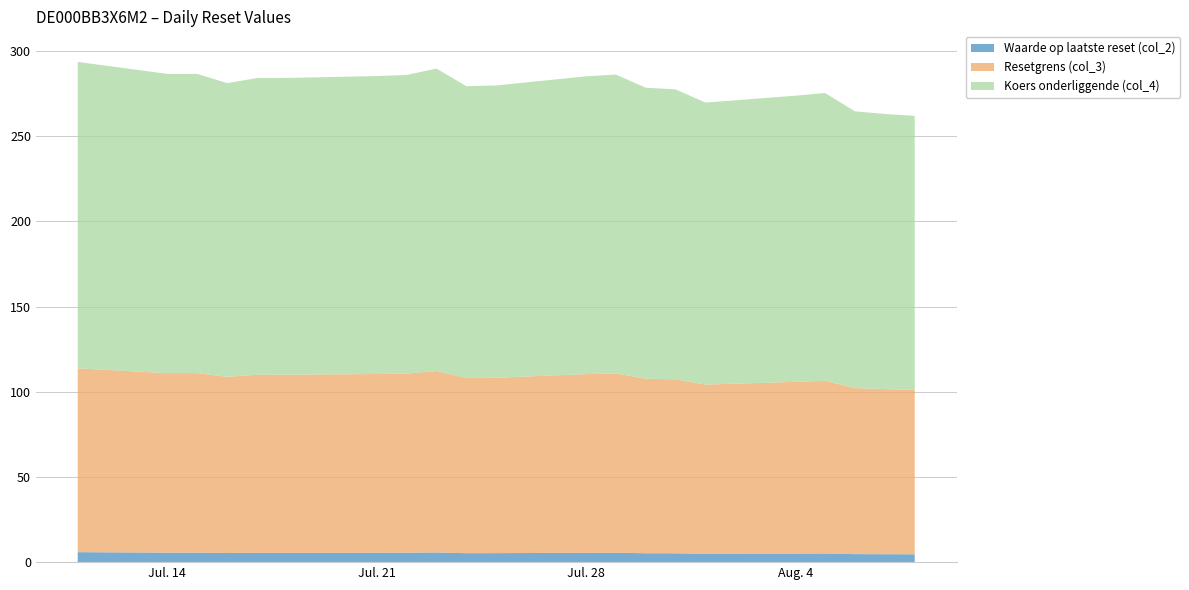

Reading left to right, list all the values displayed in this chart.

Waarde op laatste reset (col_2): 5.8	5.6	5.6	5.4	5.5	5.5	5.5	5.5	5.7	5.3	5.3	5.5	5.5	5.2	5.2	4.9	5.0	5.1	4.7	4.7	4.6
Resetgrens (col_3): 107.9	105.4	105.4	103.4	104.5	104.5	104.9	105.2	106.5	102.8	102.9	104.9	105.3	102.5	102.1	99.3	100.8	101.4	97.5	96.9	96.5
Koers onderliggende (col_4): 179.9	175.6	175.6	172.4	174.2	174.2	174.9	175.2	177.5	171.3	171.6	174.8	175.4	170.8	170.2	165.5	168.0	168.9	162.4	161.5	160.8